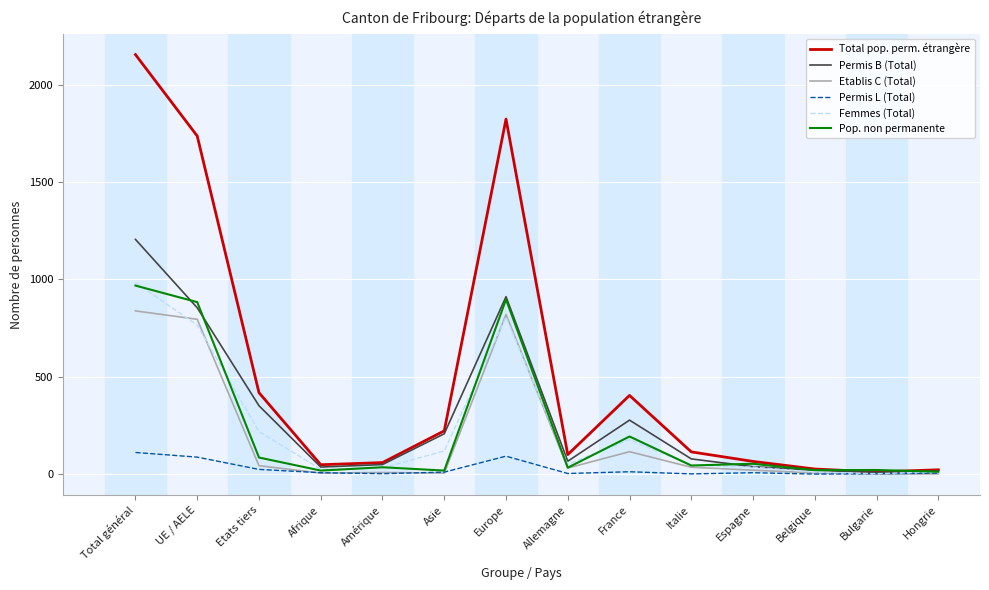

In Permis B (Total), how many points are higher than both neighbors (excluding endpoints)?

2